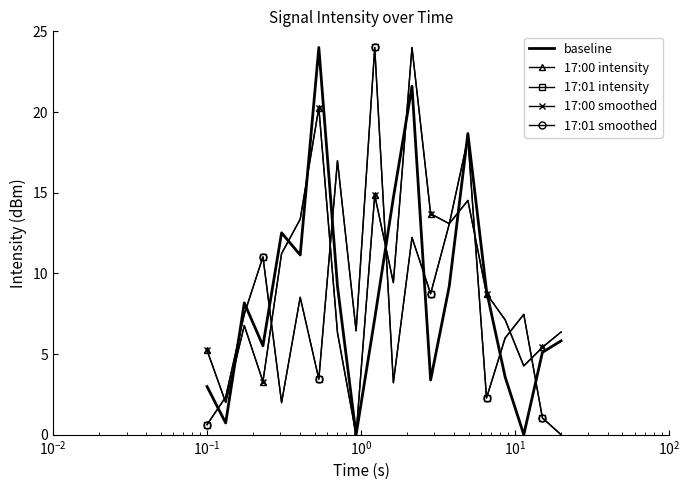

What is the sum of all 17:00 smoothed values?

189.9